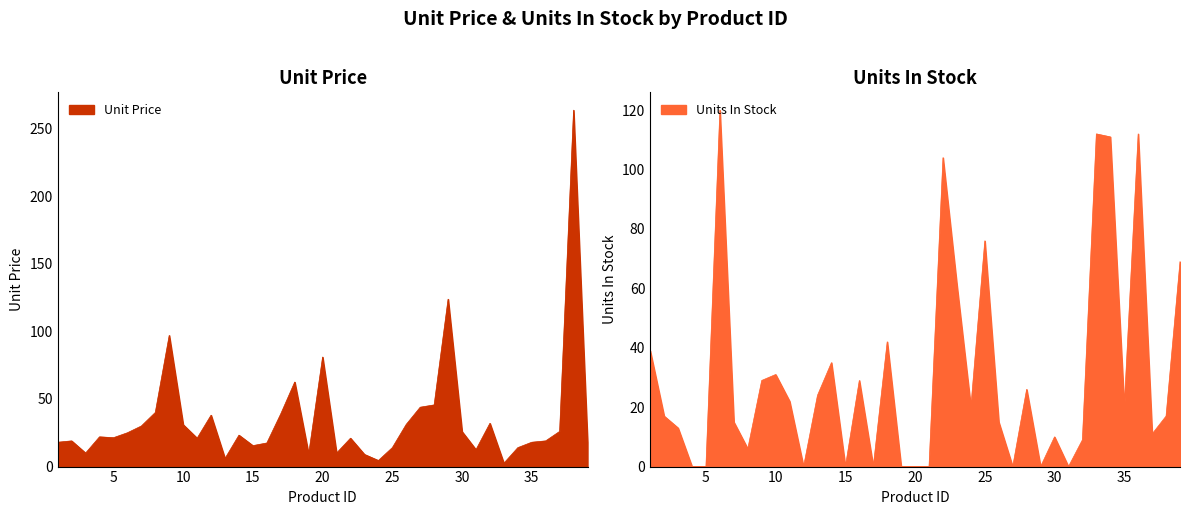

What is the sum of all Units In Stock values?

1195